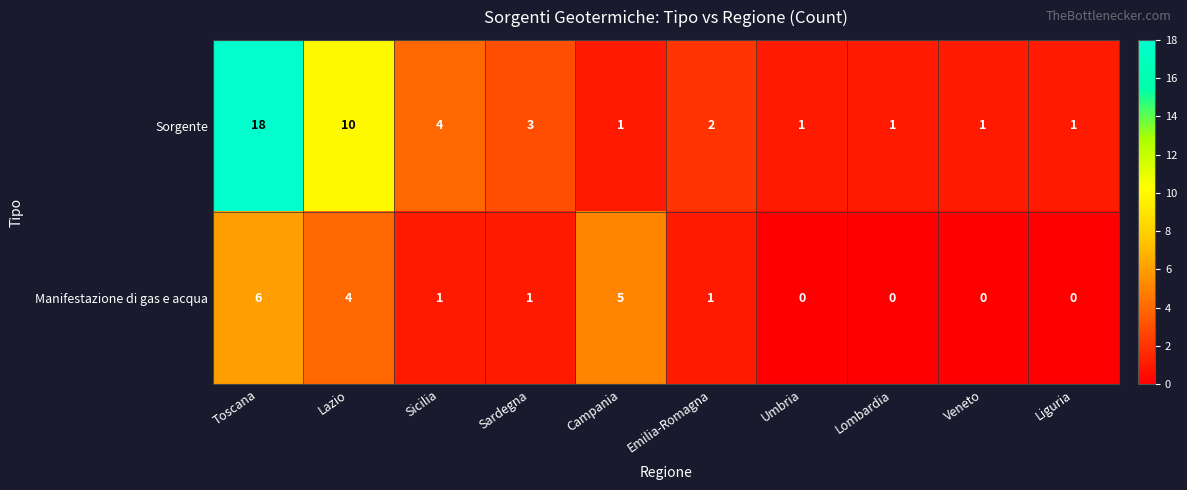

True or false: Sorgente has a value of 18 at Toscana.

True